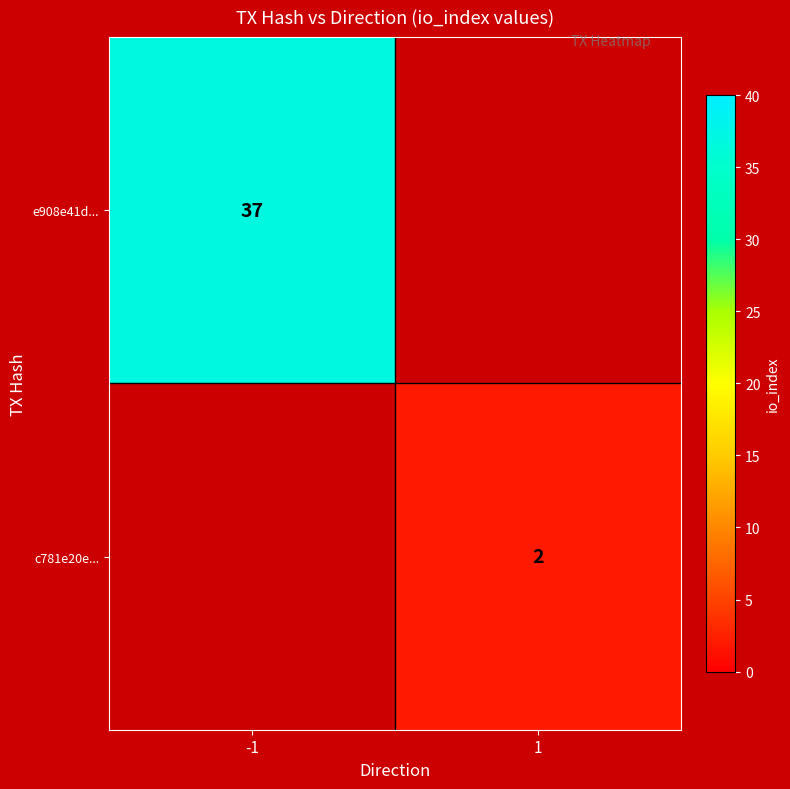

True or false: e908e41d... has a value of 57 at -1.

False